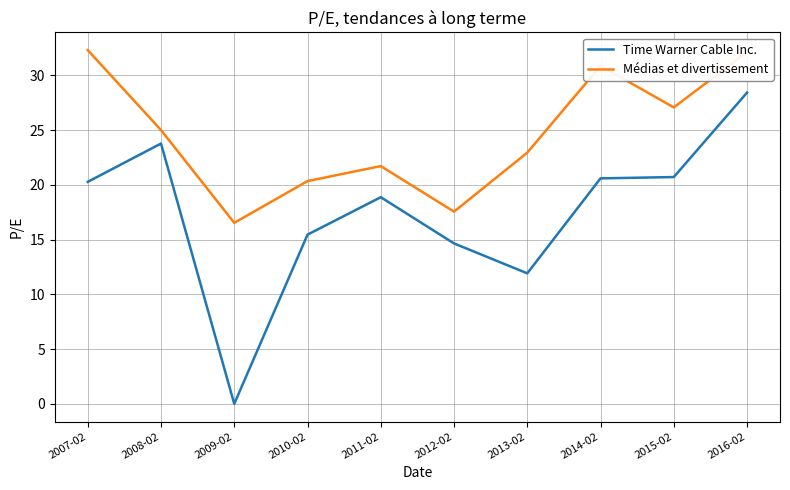

Is it true that Médias et divertissement equals 32.3 at 2007-02?

True